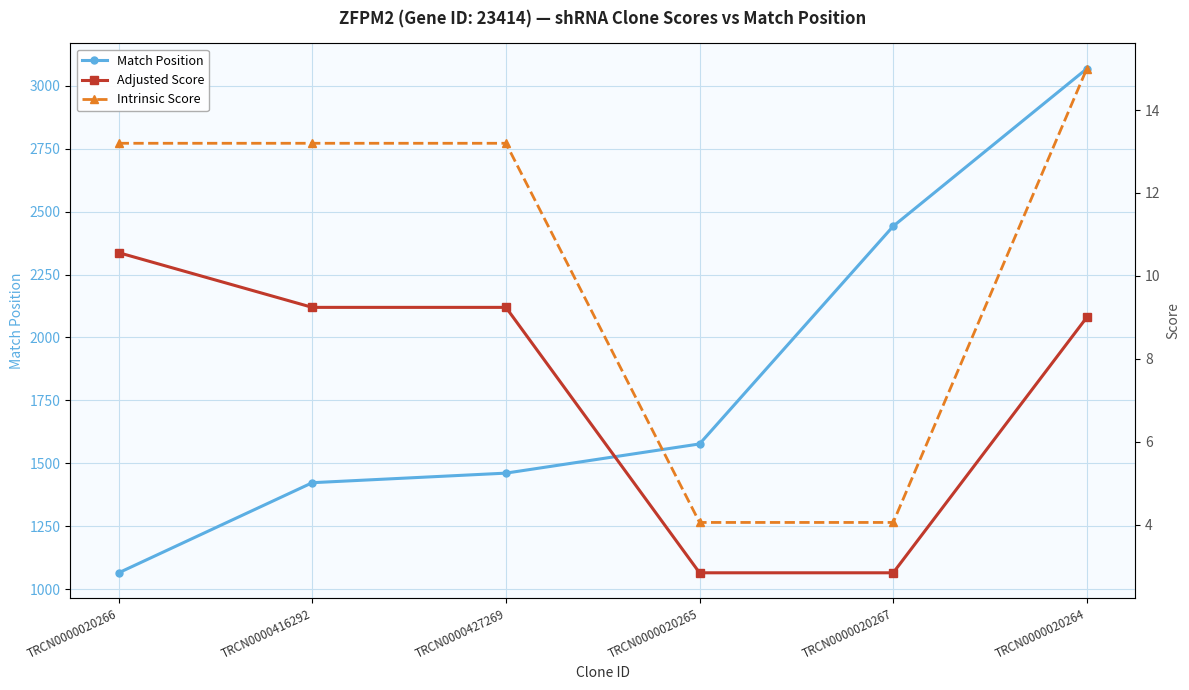

Where does the Adjusted Score series first go above 9?

TRCN0000020266